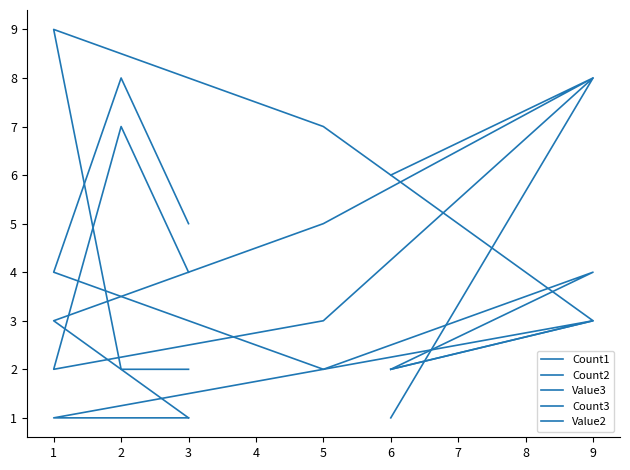

What are all the series names shown in the legend?

Count1, Count2, Value3, Count3, Value2